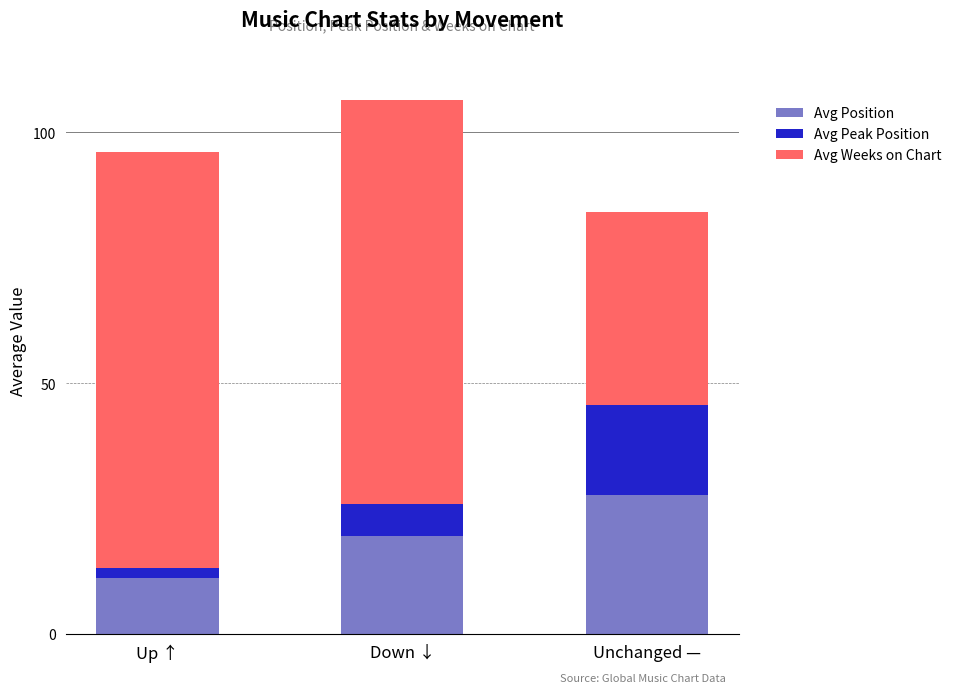

The Avg Position series shows 37.7 at Unchanged —. True or false?

False